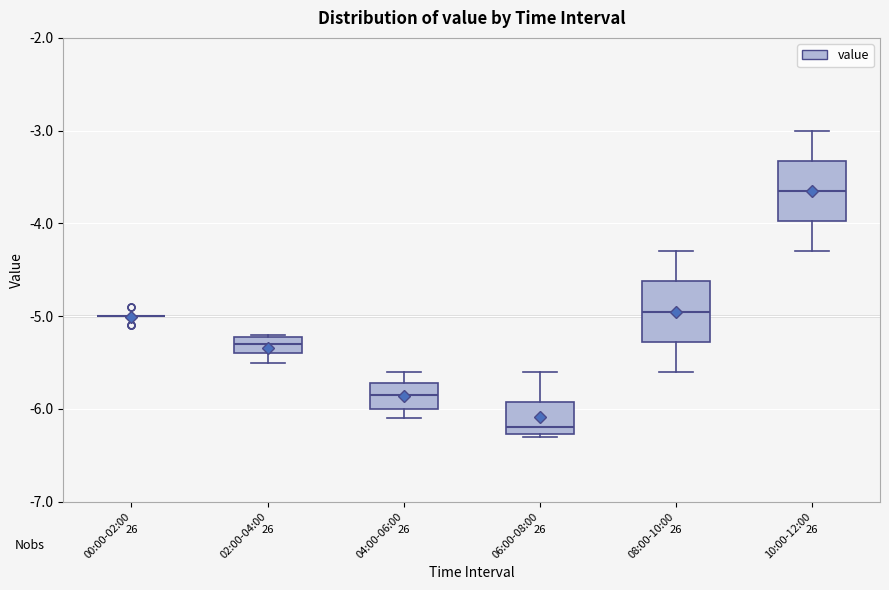

Where is the lower edge of the box for 02:00-04:00 on the y-axis? The values are not printed on the chart, so give them approximately, as read against the axis.

-5.4